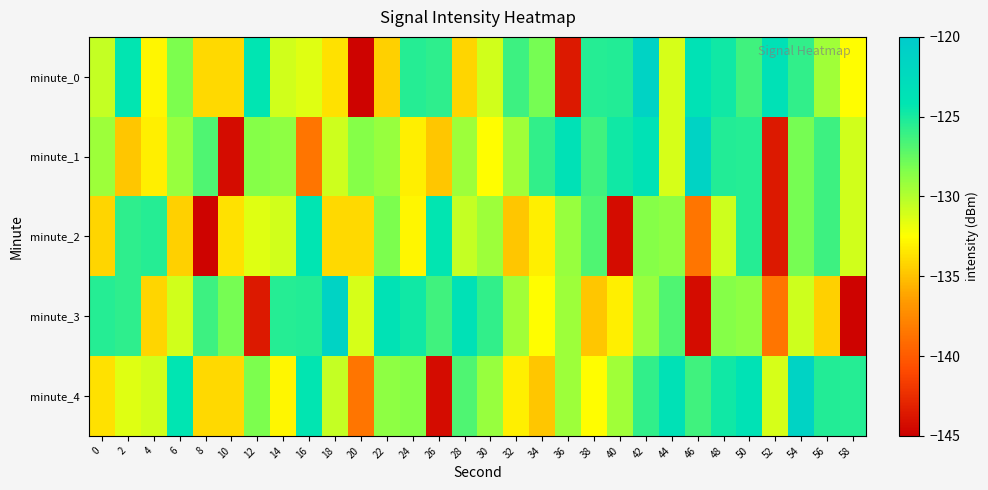

How many data points does each series have?

30